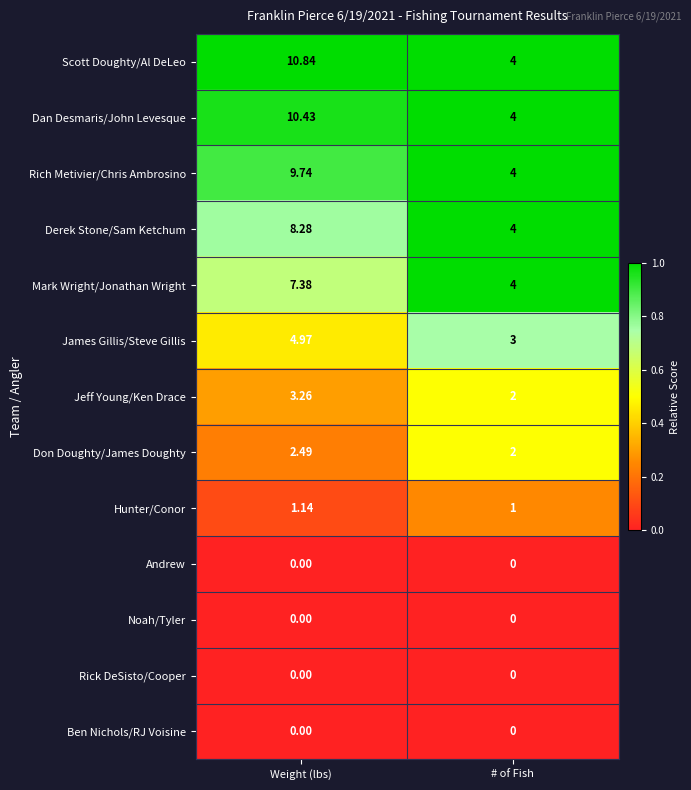

At which label does Mark Wright/Jonathan Wright reach its peak?

Weight (lbs)